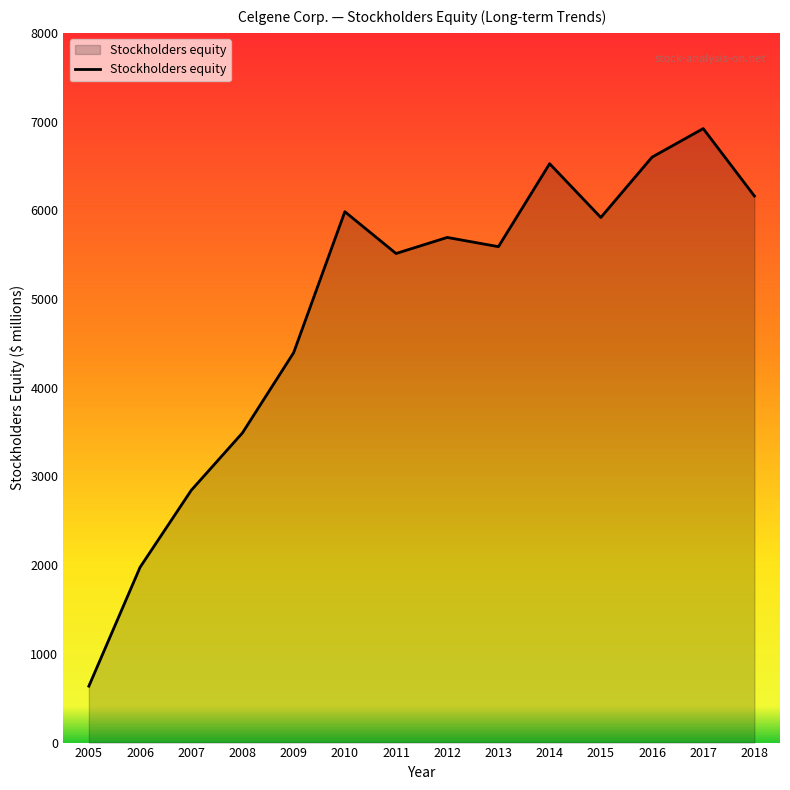

Where is the data nearest to the value 3778?

2008